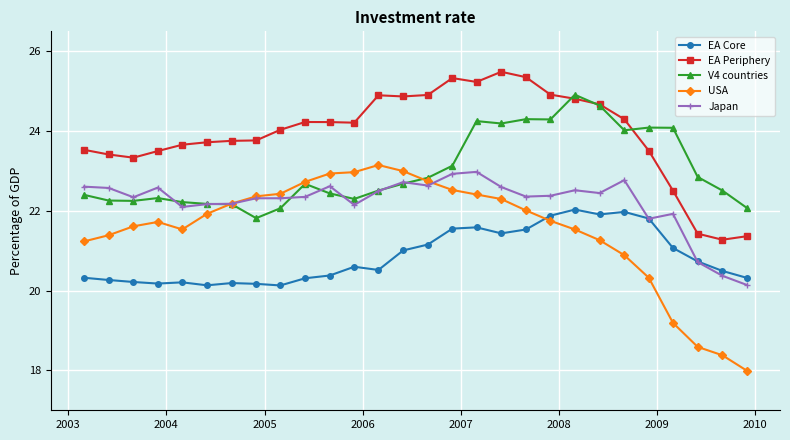

What is the greatest value displayed?

25.5